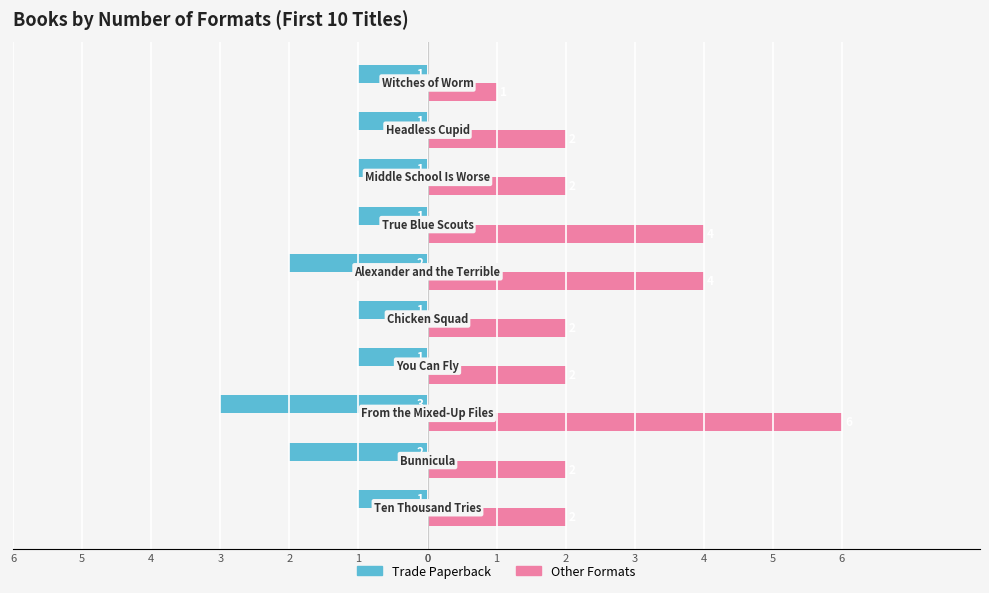

What is the greatest value displayed?

6